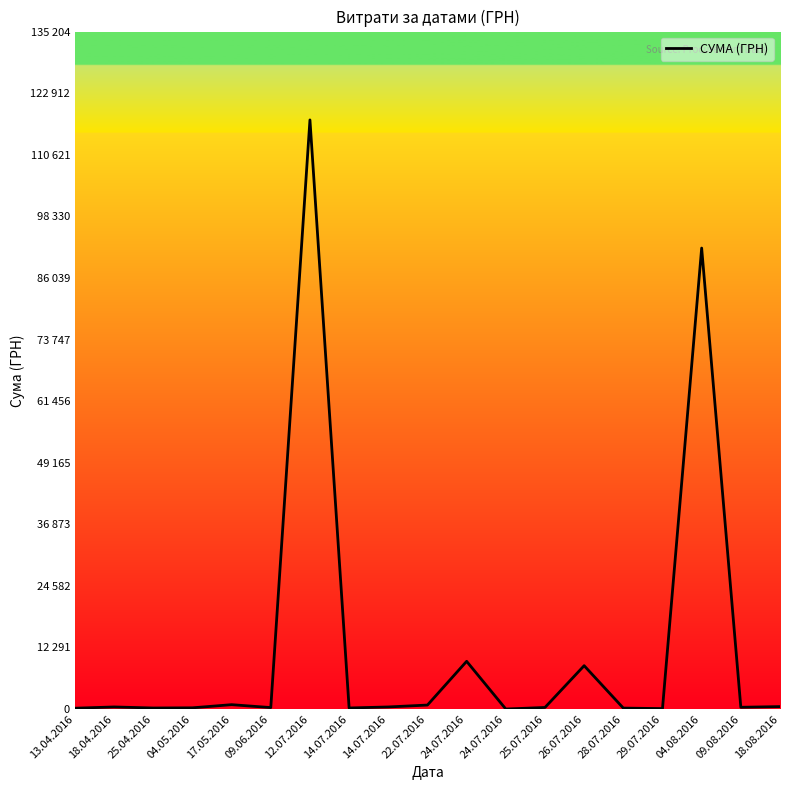

What is the sum of all values?

232949.1